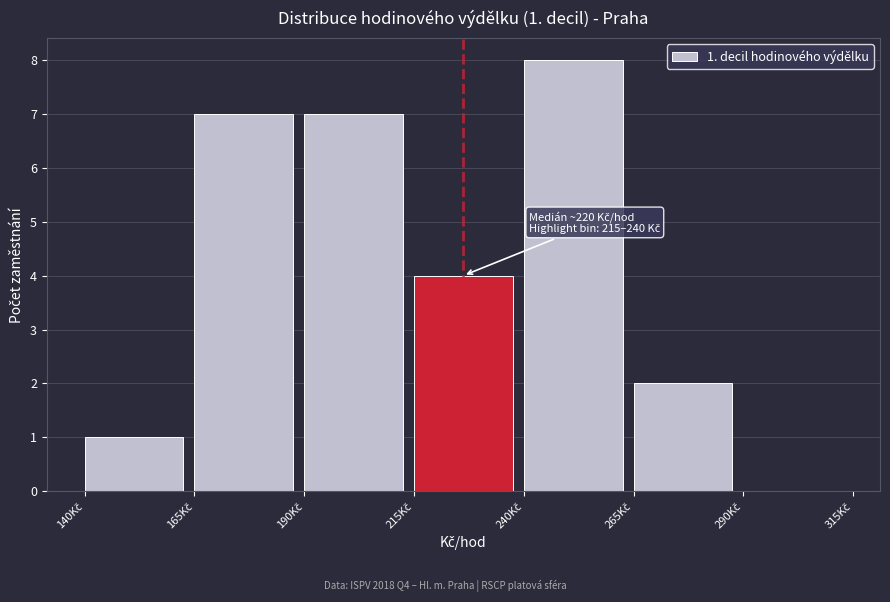

Which range on the x-axis has the tallest bar?

240 to 265